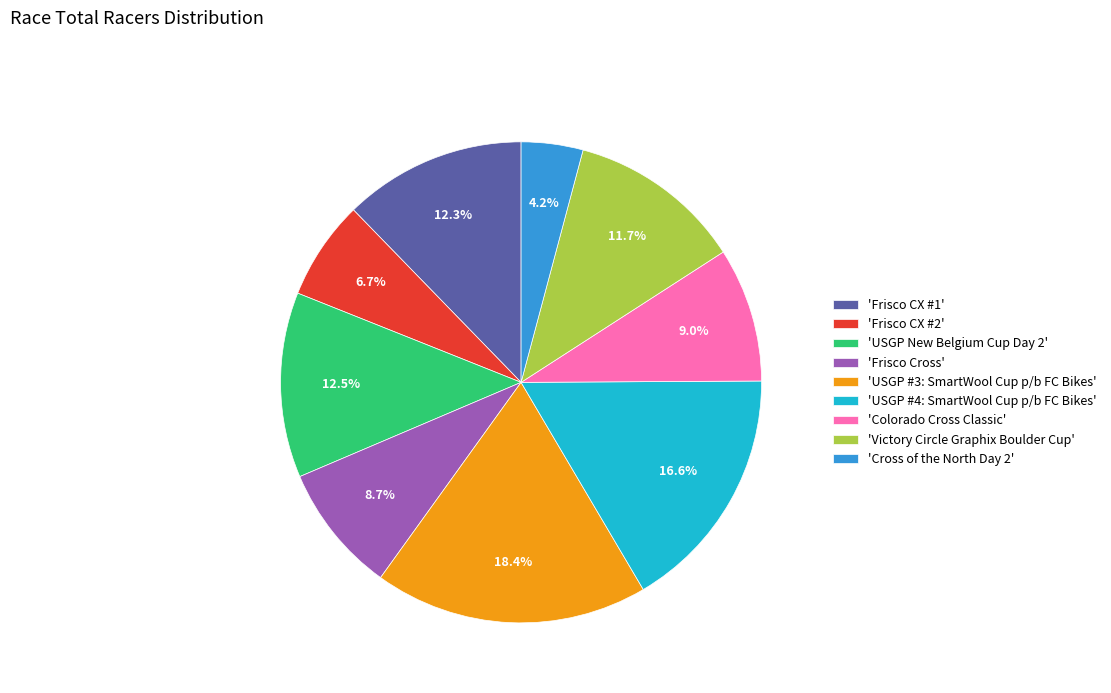

Which has a higher value, 'Frisco Cross' or 'USGP New Belgium Cup Day 2'?

'USGP New Belgium Cup Day 2'